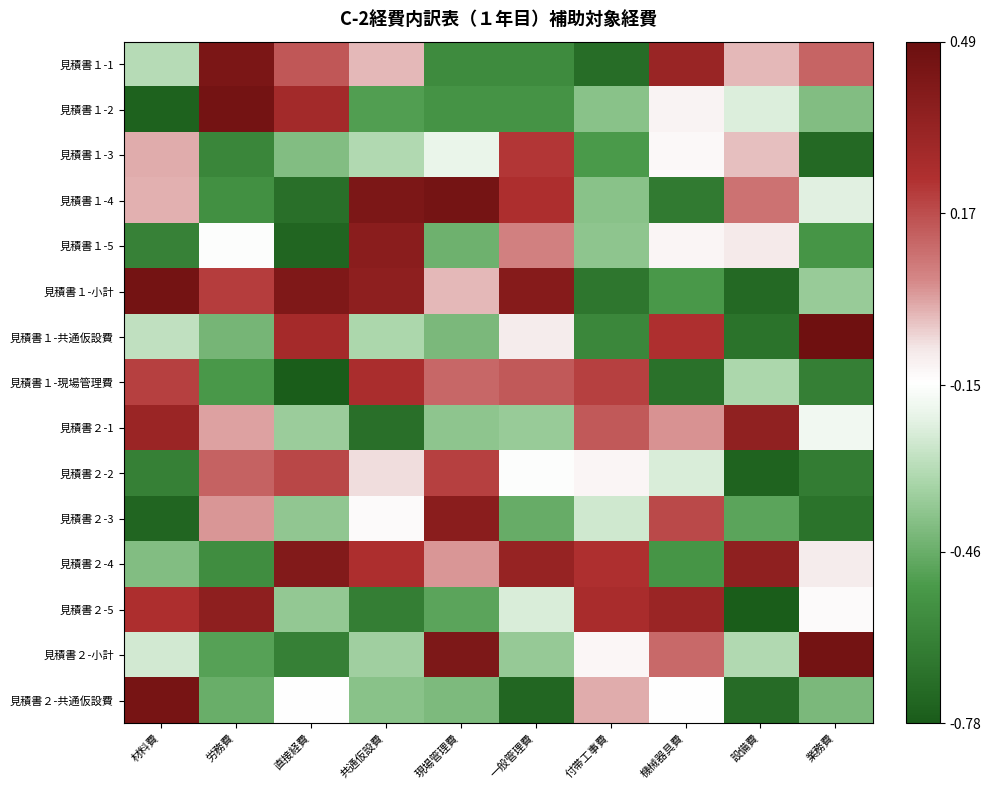

How many categories are shown in the chart?

10